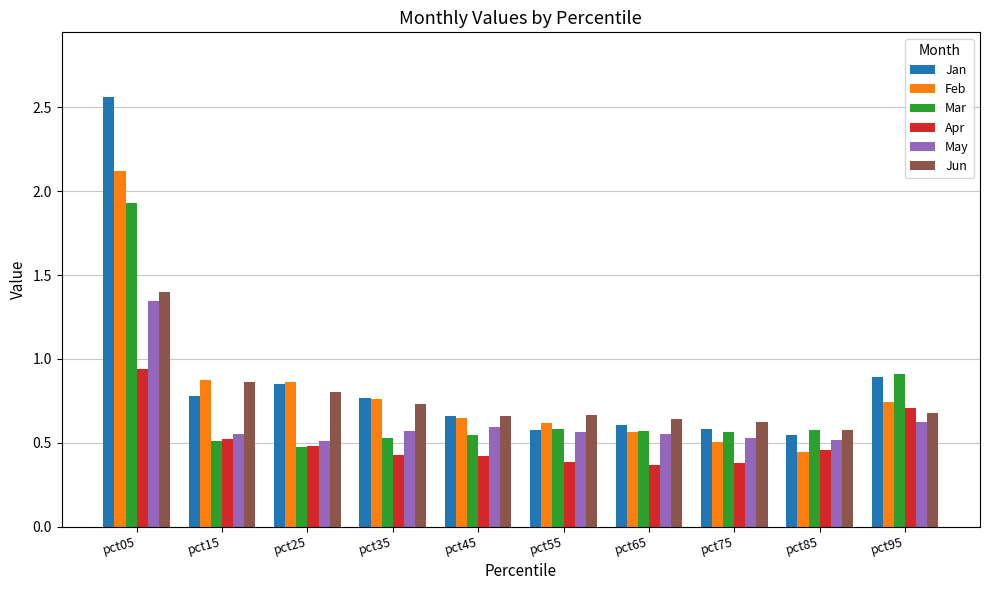

What is the total value across all series at pct35?

3.8